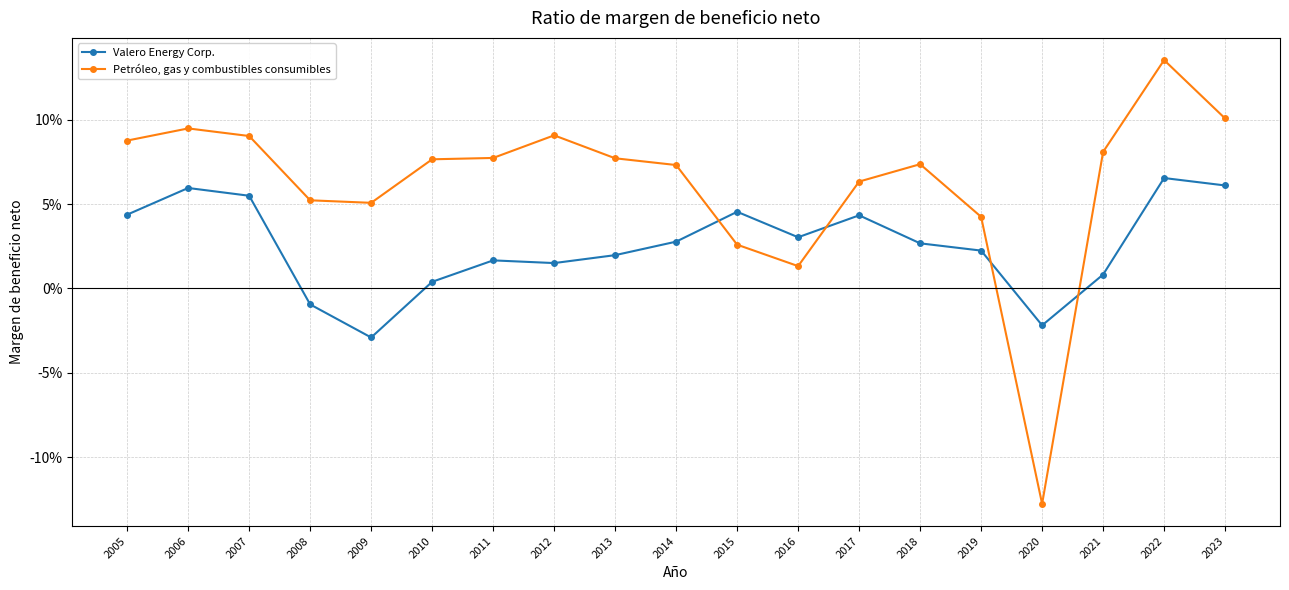

Is this an area chart (filled region under the line)?

No